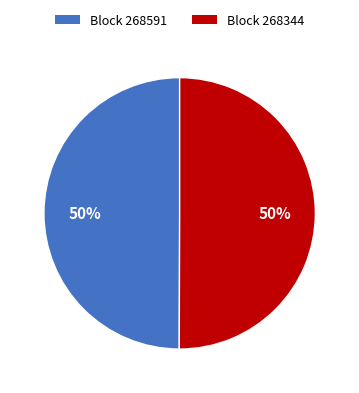

Is it true that Block 268344 is 50% of the pie?

True